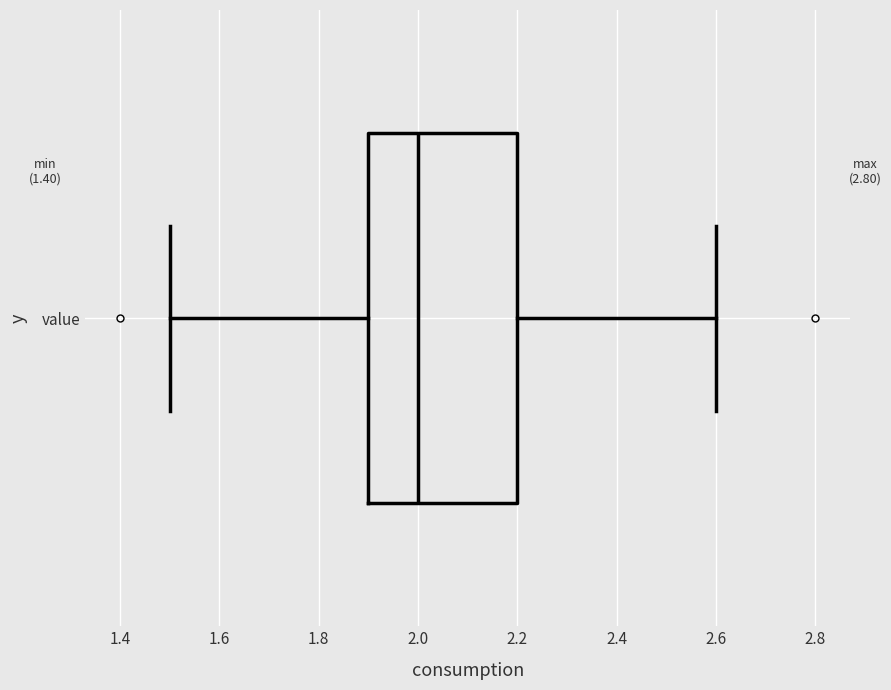

Read this box plot against the x-axis: the position of the median line, the range covered by the box, and the ends of both whiskers. The values are not printed on the chart, so give them approximately, as read against the axis.

median 2.0, box 1.9 to 2.2, whiskers 1.5 to 2.6